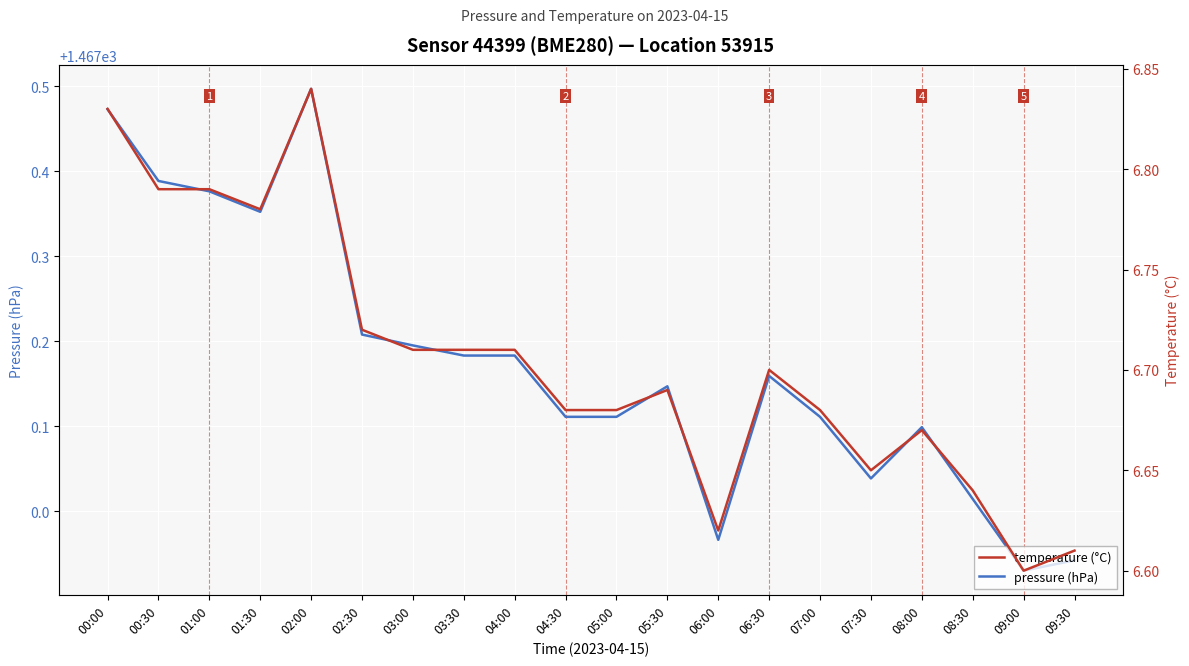

True or false: pressure (hPa) has a value of 1467.0 at 06:00.

True